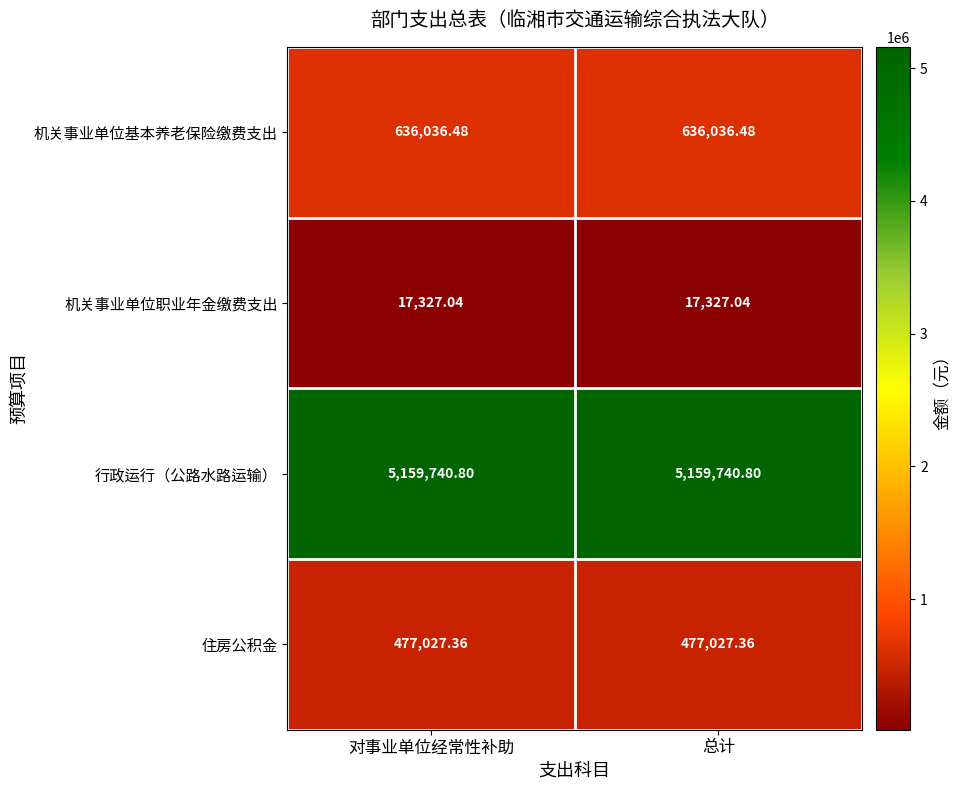

At 总计, list the series in order from smallest to largest.

机关事业单位职业年金缴费支出, 住房公积金, 机关事业单位基本养老保险缴费支出, 行政运行（公路水路运输）